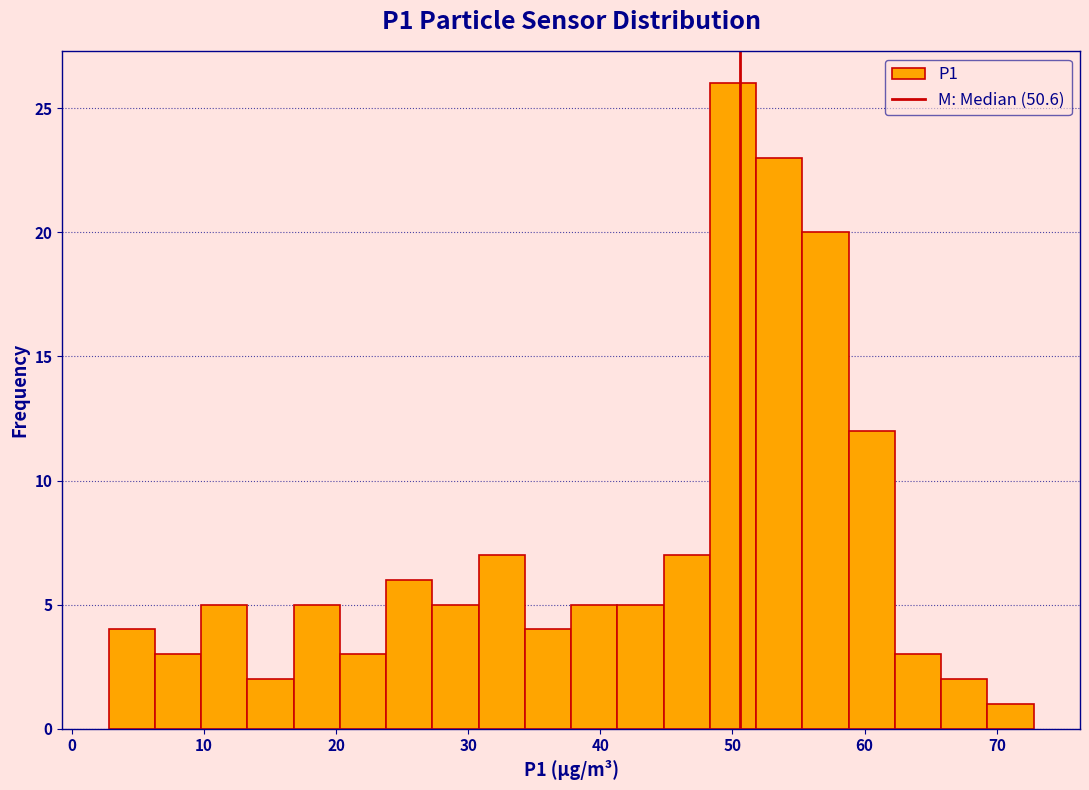

Around what value on the x-axis is the tallest bar? Give the approximate position of its centre, as read against the axis.

50